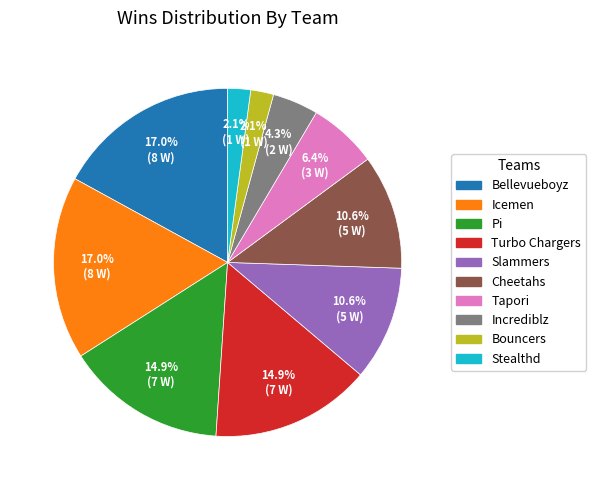

Does Icemen account for over 50% of the chart?

No